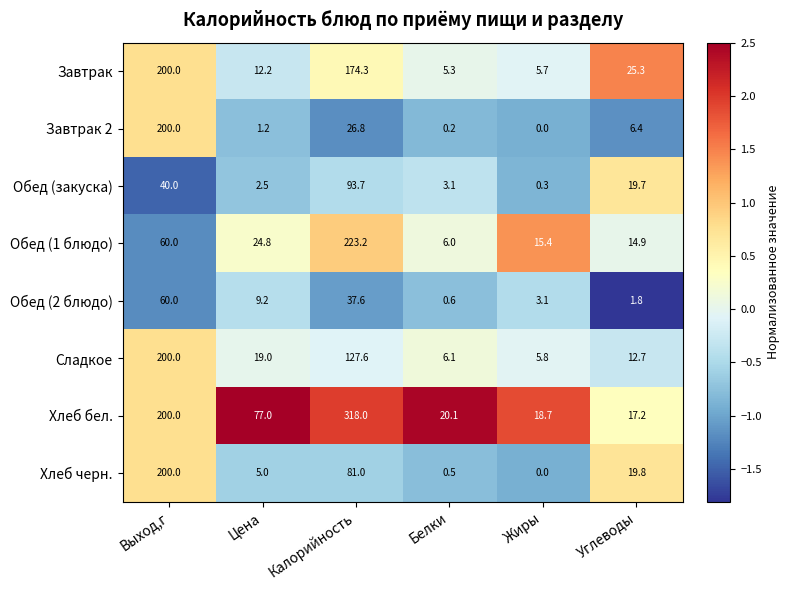

What is the sum of the Хлеб бел. values at Выход,г and Калорийность?

518.0